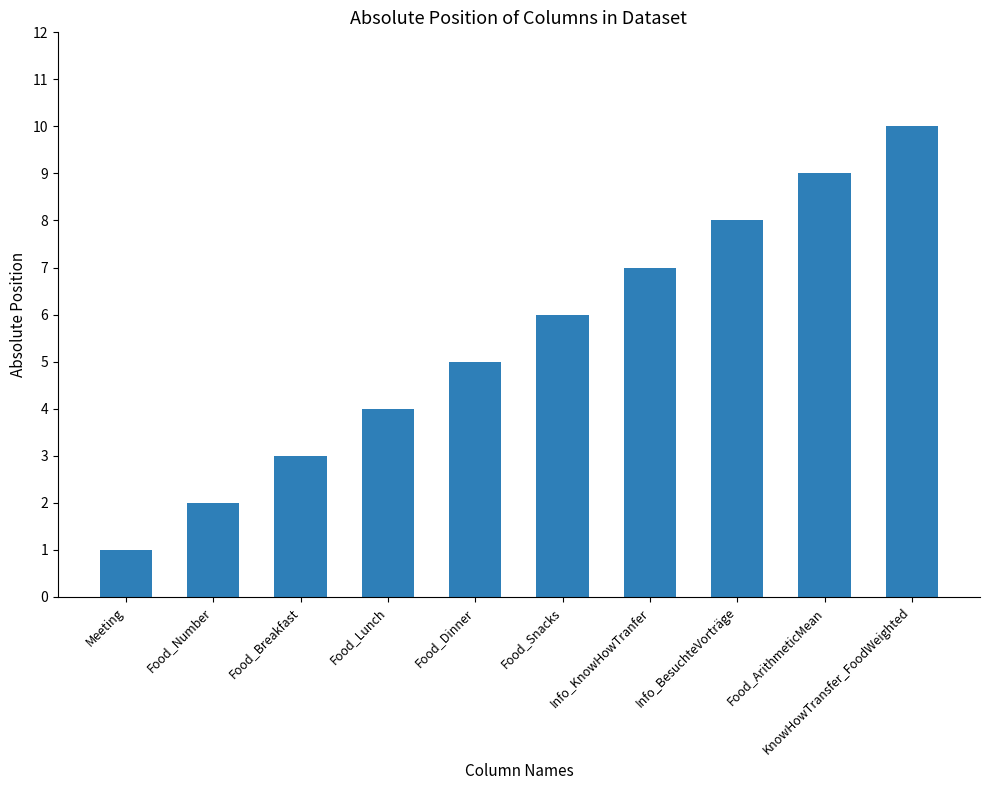

What is the difference between the values at KnowHowTransfer_FoodWeighted and Food_Number?

8